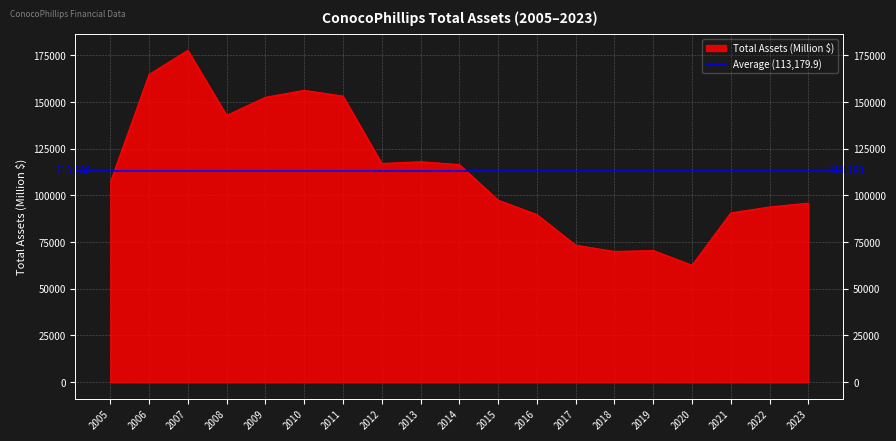

What is the value of the 14th point from the left?

69980